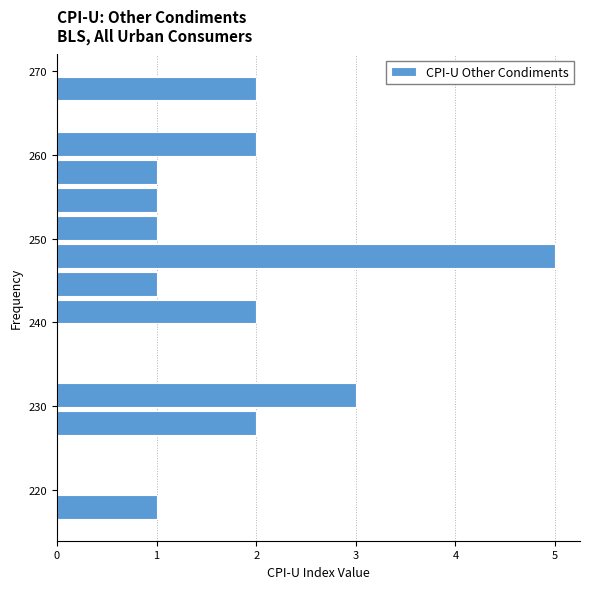

Read against the y-axis, roughly where is the centre of the longest bar?

248